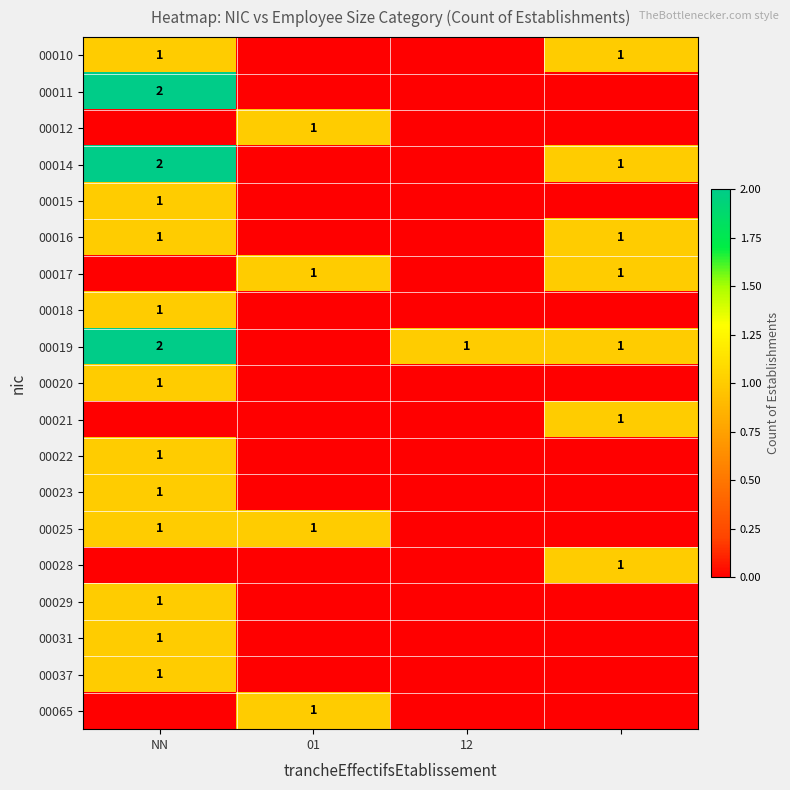

At how many categories does at least one series exceed 1?

1